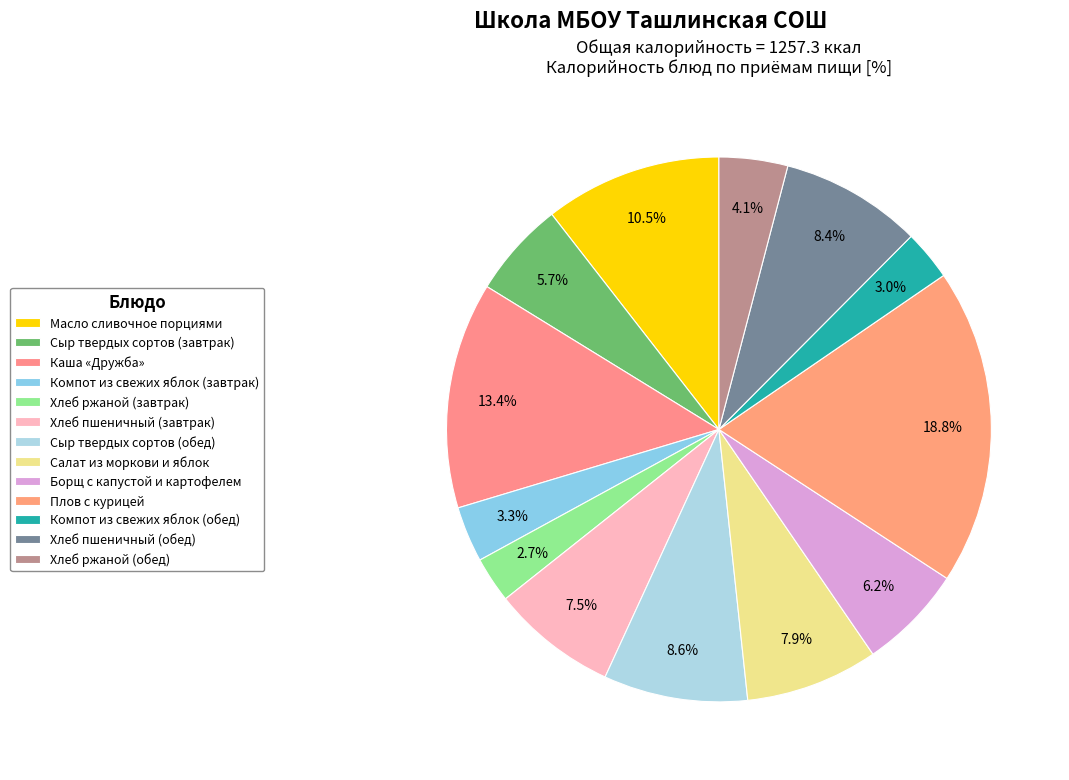

To the nearest percent, what is the difference between the largest and smallest slice percentages?

16%